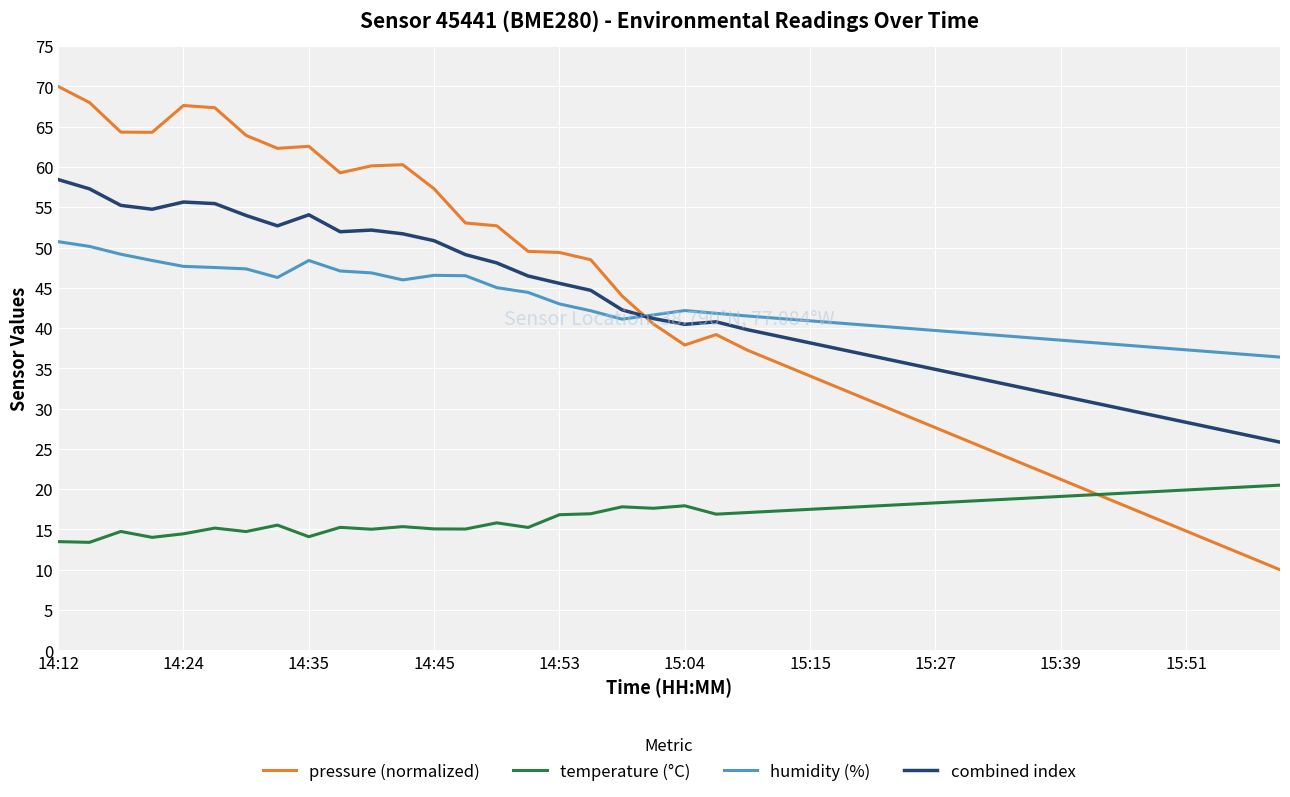

True or false: combined index and temperature (°C) intersect in this chart.

False